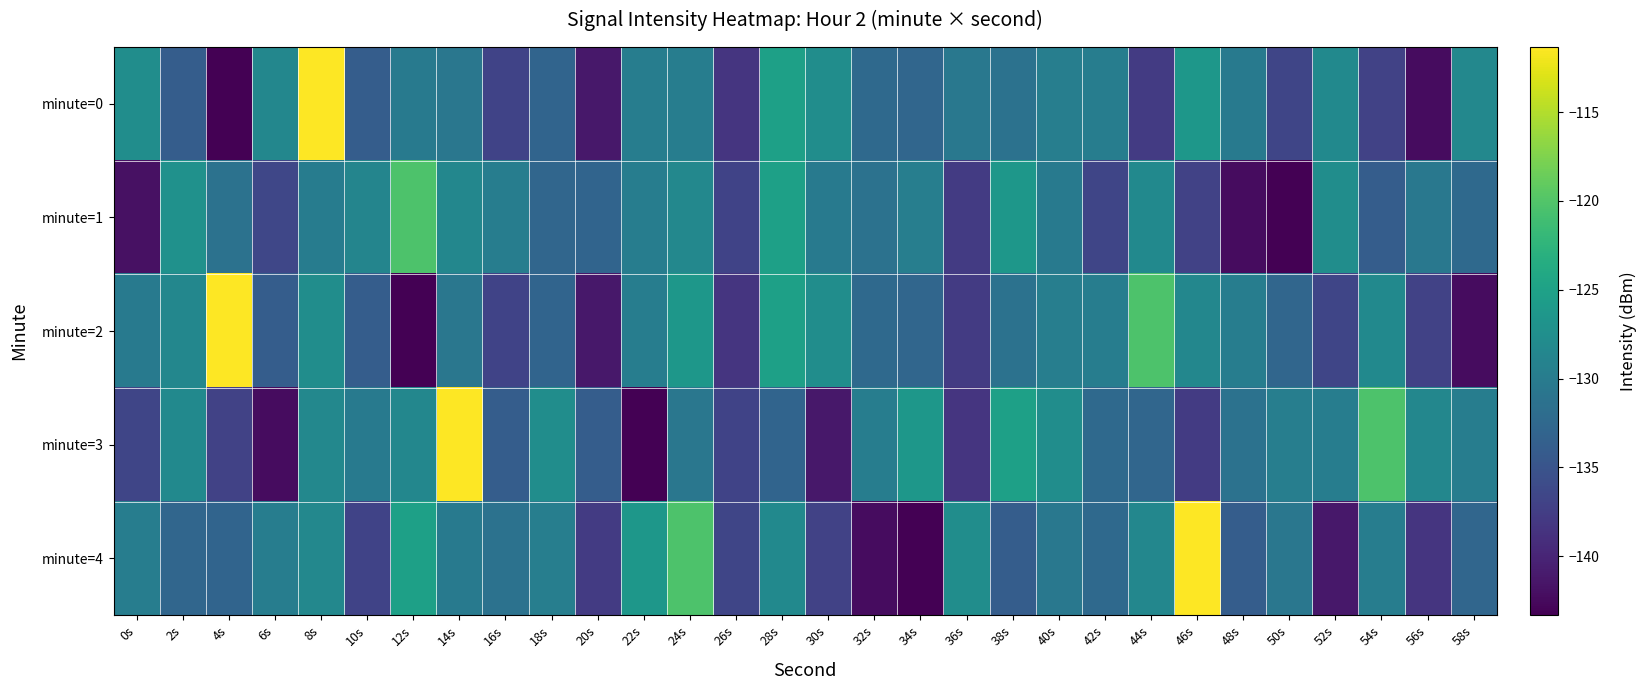

Reading right to left, extract all data points from this chart.

minute=0: 58s=-128.4	56s=-142.3	54s=-137.0	52s=-128.1	50s=-136.7	48s=-130.2	46s=-126.4	44s=-137.7	42s=-129.8	40s=-129.7	38s=-131.2	36s=-130.5	34s=-132.8	32s=-132.4	30s=-127.7	28s=-125.1	26s=-138.4	24s=-129.8	22s=-129.8	20s=-141.3	18s=-133.0	16s=-136.9	14s=-130.6	12s=-130.3	10s=-133.9	8s=-111.3	6s=-128.5	4s=-143.3	2s=-133.9	0s=-127.6
minute=1: 58s=-132.4	56s=-130.5	54s=-133.9	52s=-127.6	50s=-143.3	48s=-142.3	46s=-137.0	44s=-128.1	42s=-136.7	40s=-130.2	38s=-126.4	36s=-137.7	34s=-129.7	32s=-131.2	30s=-130.3	28s=-125.1	26s=-136.9	24s=-128.4	22s=-129.8	20s=-133.0	18s=-132.8	16s=-129.8	14s=-128.5	12s=-120.2	10s=-128.8	8s=-129.9	6s=-136.6	4s=-131.2	2s=-127.1	0s=-141.9
minute=2: 58s=-142.3	56s=-137.0	54s=-128.1	52s=-136.7	50s=-132.8	48s=-129.8	46s=-128.5	44s=-120.2	42s=-129.8	40s=-129.7	38s=-131.2	36s=-137.7	34s=-132.8	32s=-132.4	30s=-127.7	28s=-125.1	26s=-138.4	24s=-126.4	22s=-129.8	20s=-141.3	18s=-133.0	16s=-136.9	14s=-130.6	12s=-143.3	10s=-133.9	8s=-127.6	6s=-133.9	4s=-111.3	2s=-128.5	0s=-130.3
minute=3: 58s=-129.8	56s=-128.5	54s=-120.2	52s=-129.8	50s=-129.7	48s=-131.2	46s=-137.7	44s=-132.8	42s=-132.4	40s=-127.7	38s=-125.1	36s=-138.4	34s=-126.4	32s=-129.8	30s=-141.3	28s=-133.0	26s=-136.9	24s=-130.6	22s=-143.3	20s=-133.9	18s=-127.6	16s=-133.9	14s=-111.3	12s=-128.5	10s=-130.3	8s=-128.4	6s=-142.3	4s=-137.0	2s=-128.1	0s=-136.7
minute=4: 58s=-132.8	56s=-138.4	54s=-129.8	52s=-141.3	50s=-130.6	48s=-133.9	46s=-111.3	44s=-128.5	42s=-132.4	40s=-130.5	38s=-133.9	36s=-127.6	34s=-143.3	32s=-142.3	30s=-137.0	28s=-128.1	26s=-136.7	24s=-120.2	22s=-126.4	20s=-137.7	18s=-129.7	16s=-131.2	14s=-130.3	12s=-125.1	10s=-136.9	8s=-128.4	6s=-129.8	4s=-133.0	2s=-132.8	0s=-129.8